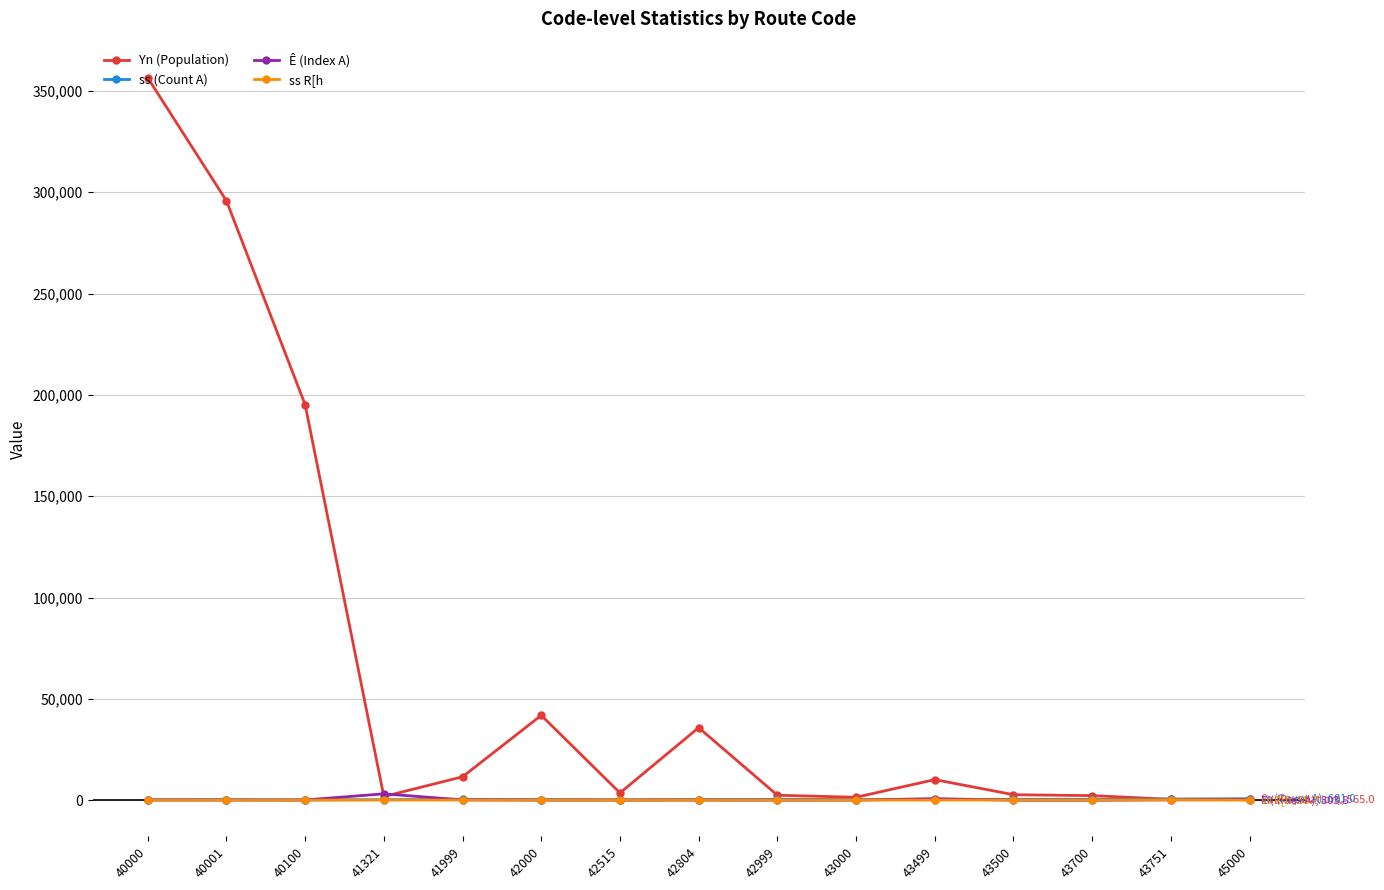

Is this an area chart (filled region under the line)?

No